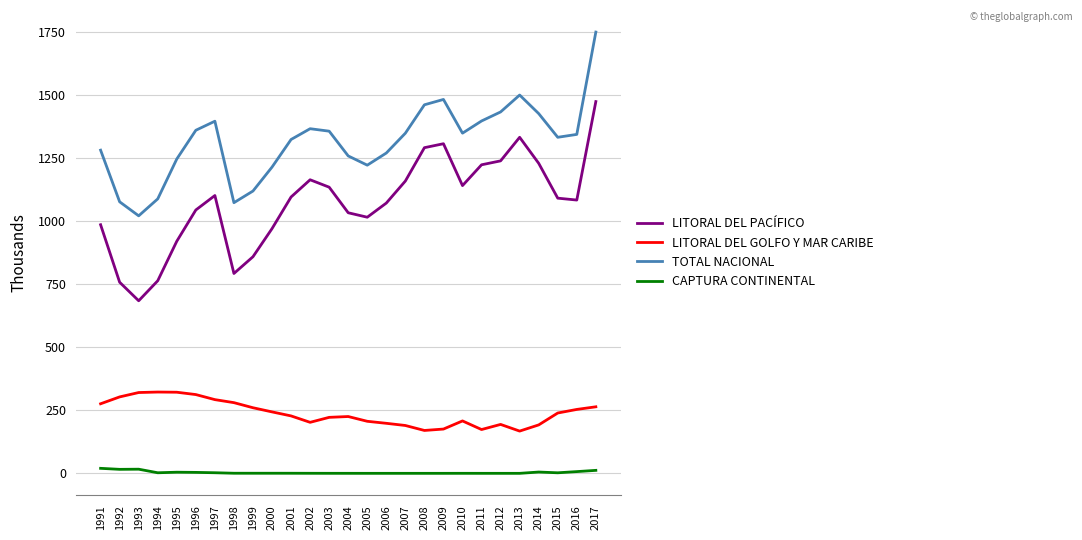

True or false: LITORAL DEL GOLFO Y MAR CARIBE and CAPTURA CONTINENTAL cross at least once.

False